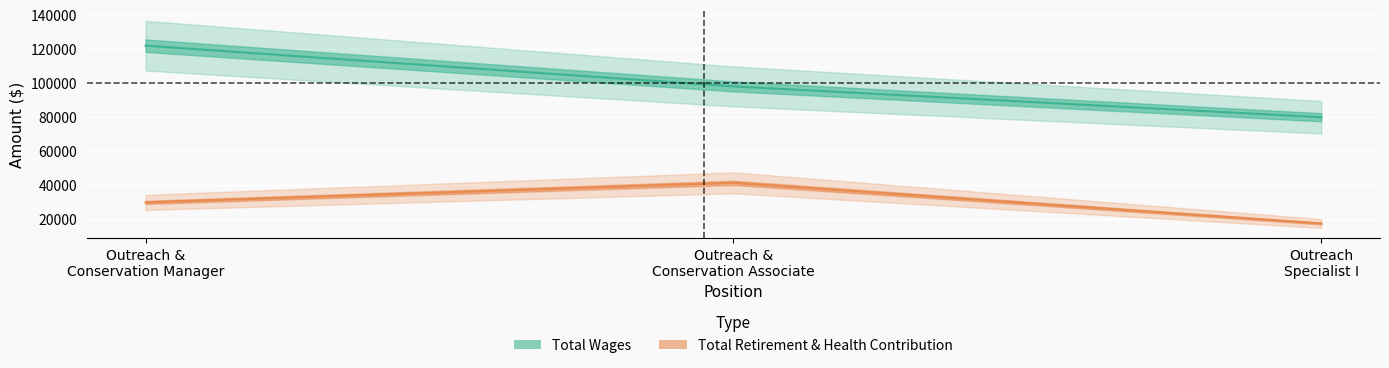

Is the value of Total Retirement & Health Contribution at Outreach & Conservation Manager greater than the value of Total Wages at Outreach Specialist I?

No